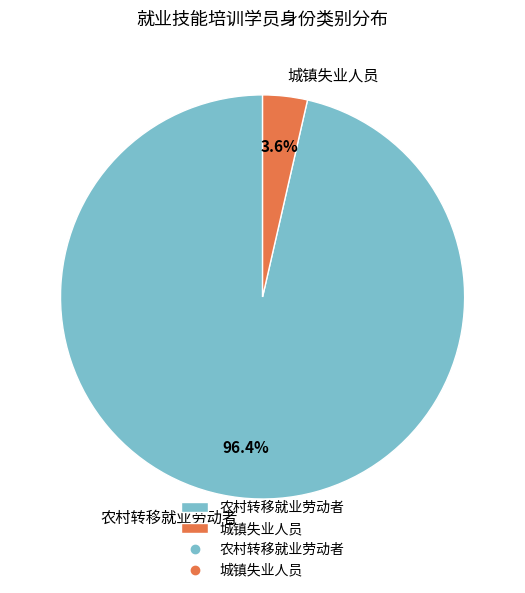

The 农村转移就业劳动者 slice represents 96% of the pie. True or false?

True